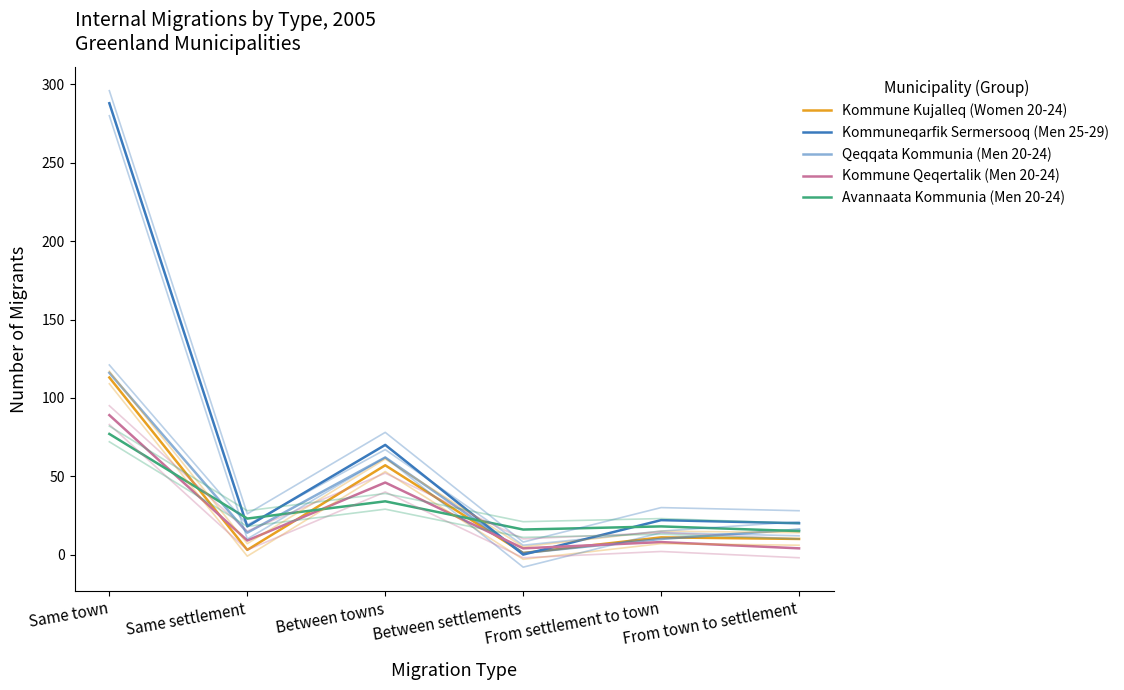

What is the average value of the Kommuneqarfik Sermersooq (Men 25-29) series?

70